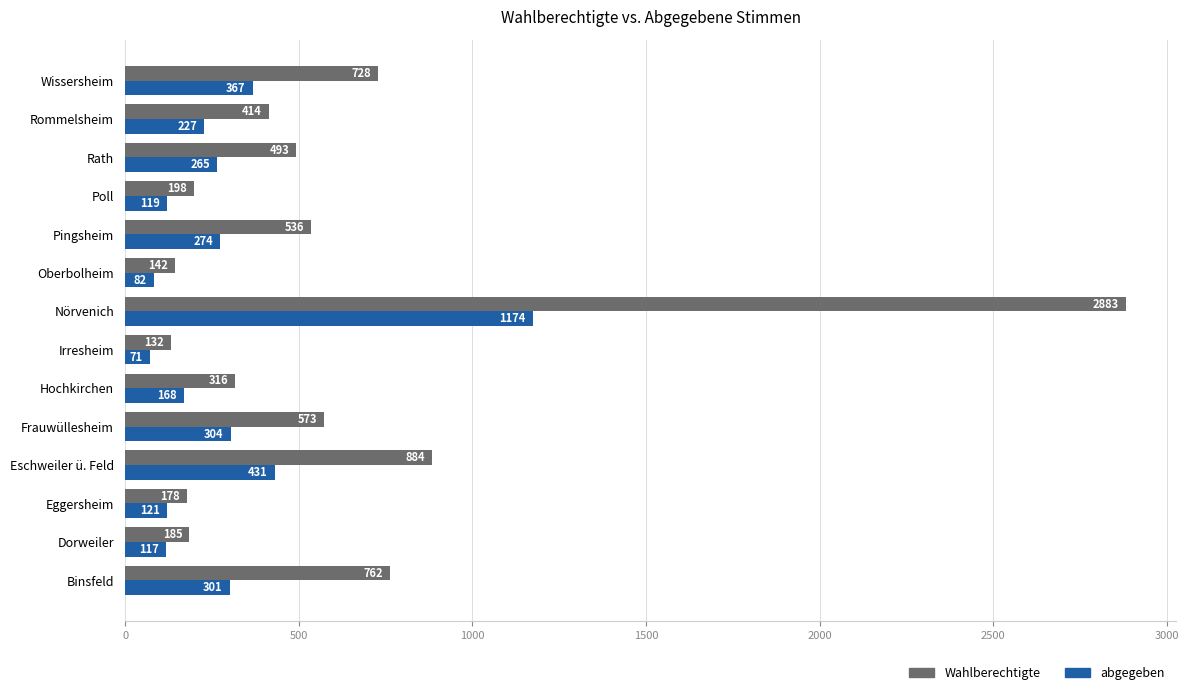

At which label does Wahlberechtigte reach its peak?

Nörvenich